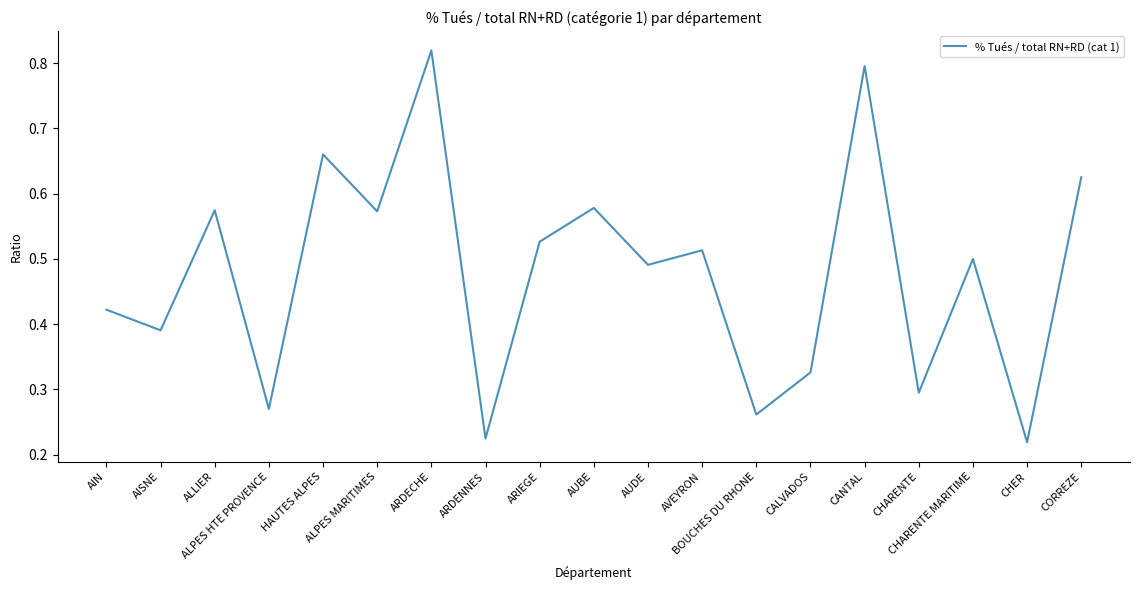

What is the sum of the values at HAUTES ALPES and CANTAL?

1.5